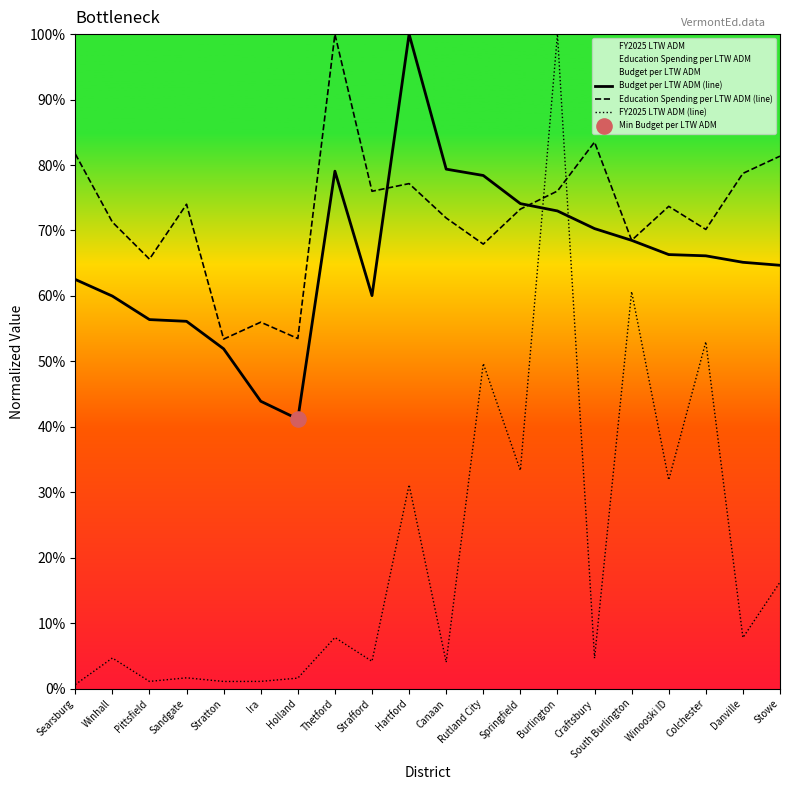

Which series has the largest Y range (max minus min)?

FY2025 LTW ADM (line)